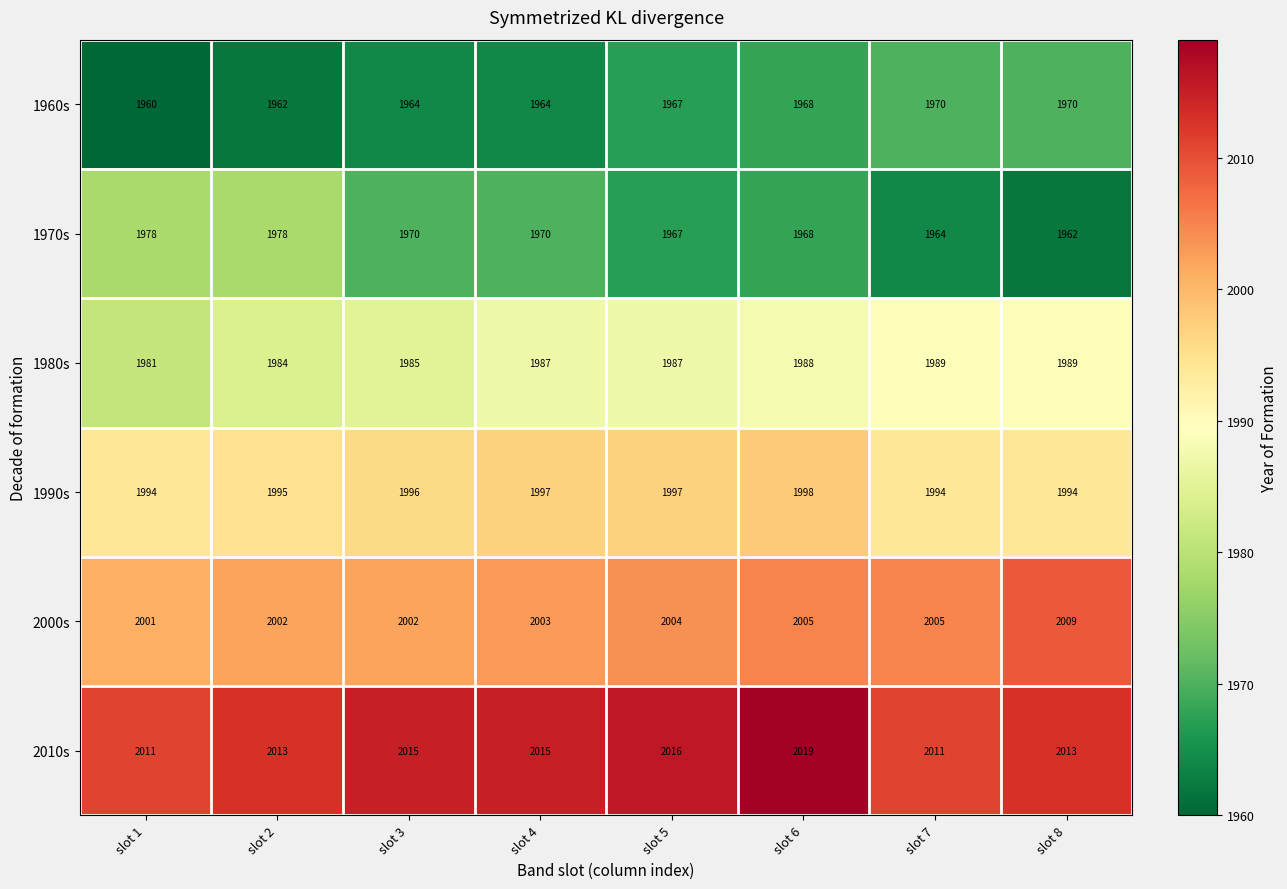

At which category is the sum across all series the highest?

slot 6